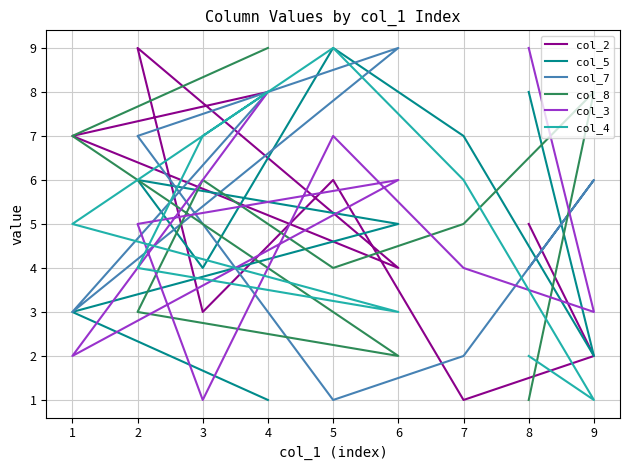

How many values in the col_3 series exceed 5?

4